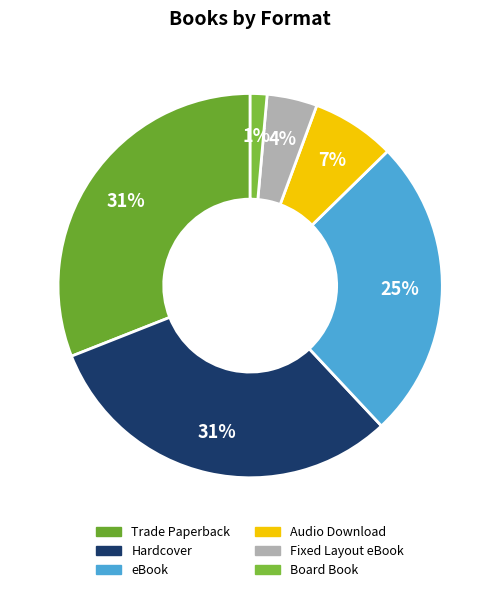

Which has a higher value, Trade Paperback or Hardcover?

Trade Paperback